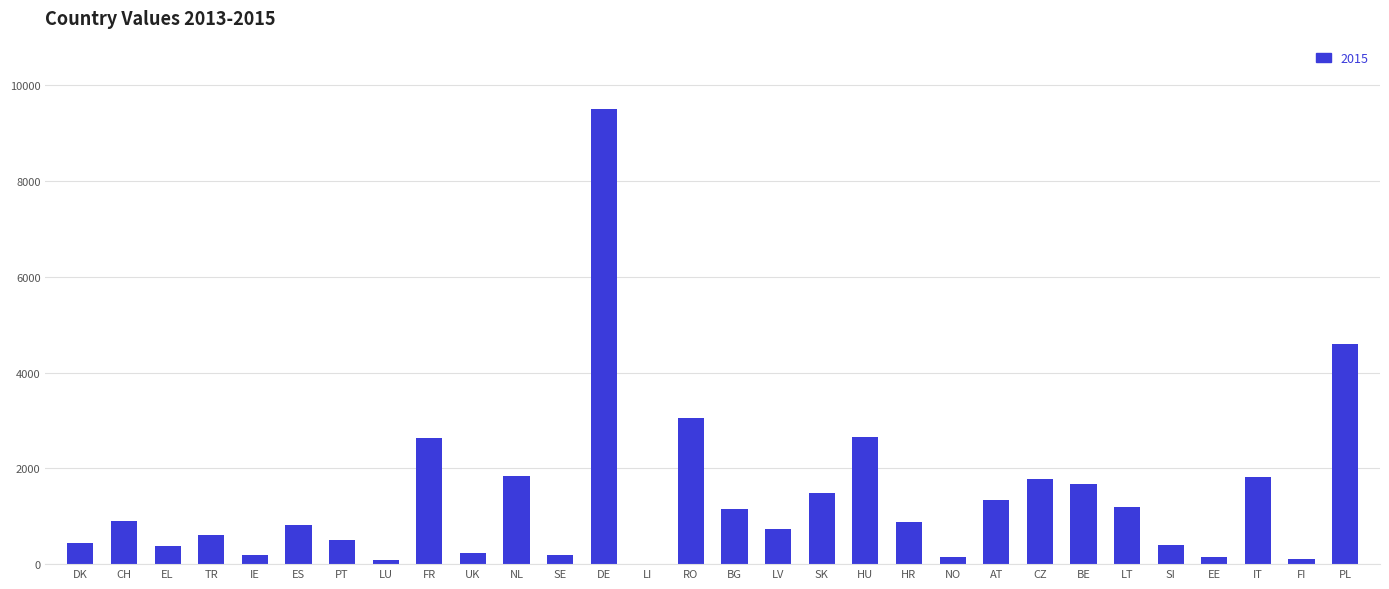

At which category does the chart reach its peak across all series?

DE